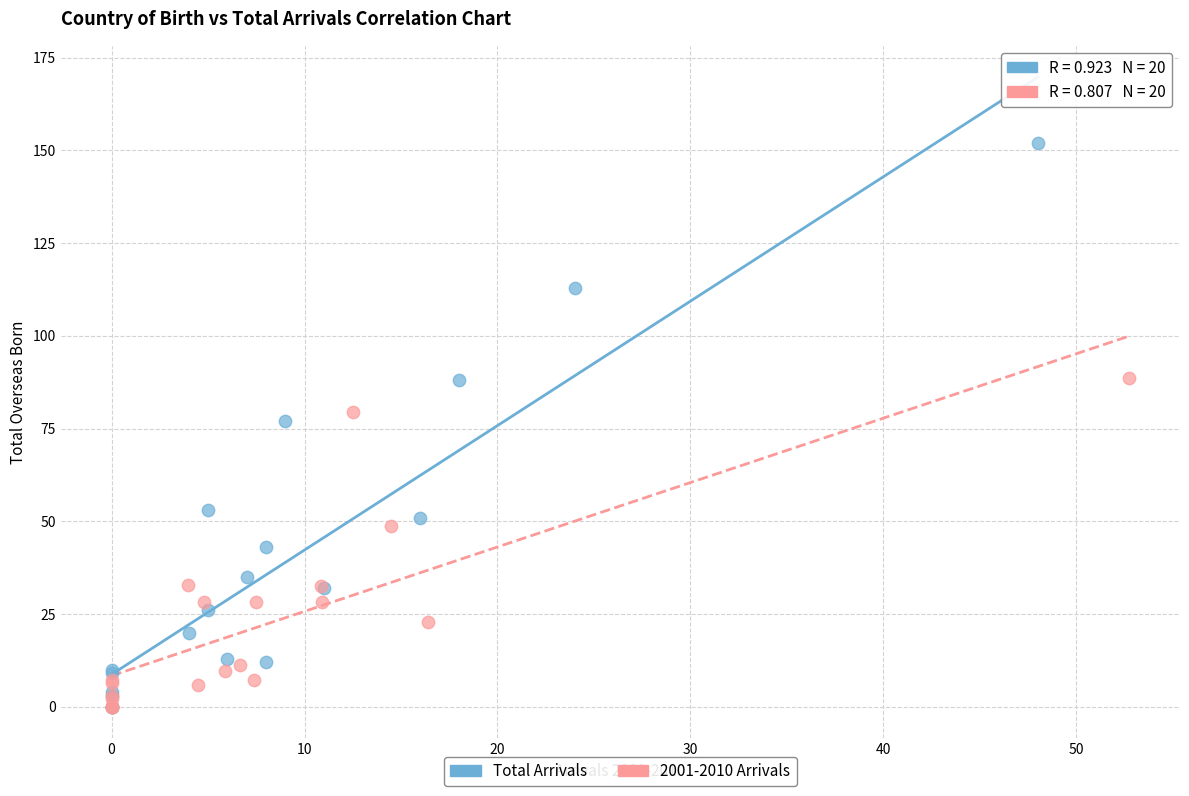

What are all the series names shown in the legend?

Total Arrivals, 2001-2010 Arrivals